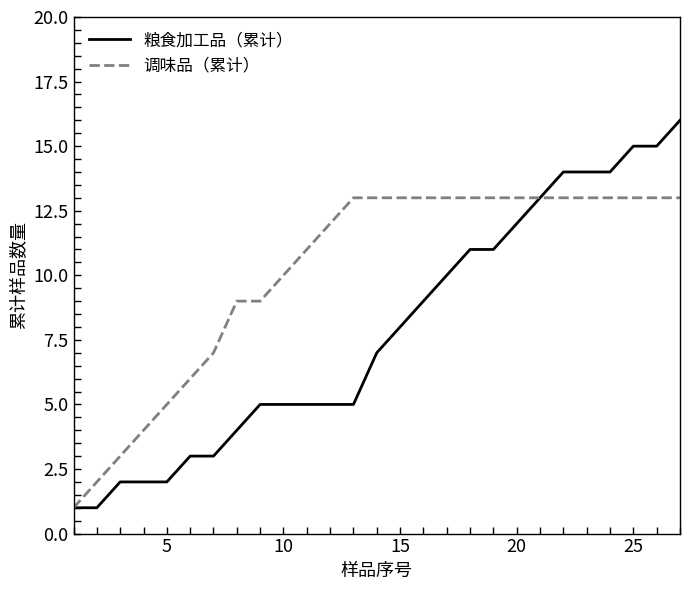

What is the greatest value displayed?

16